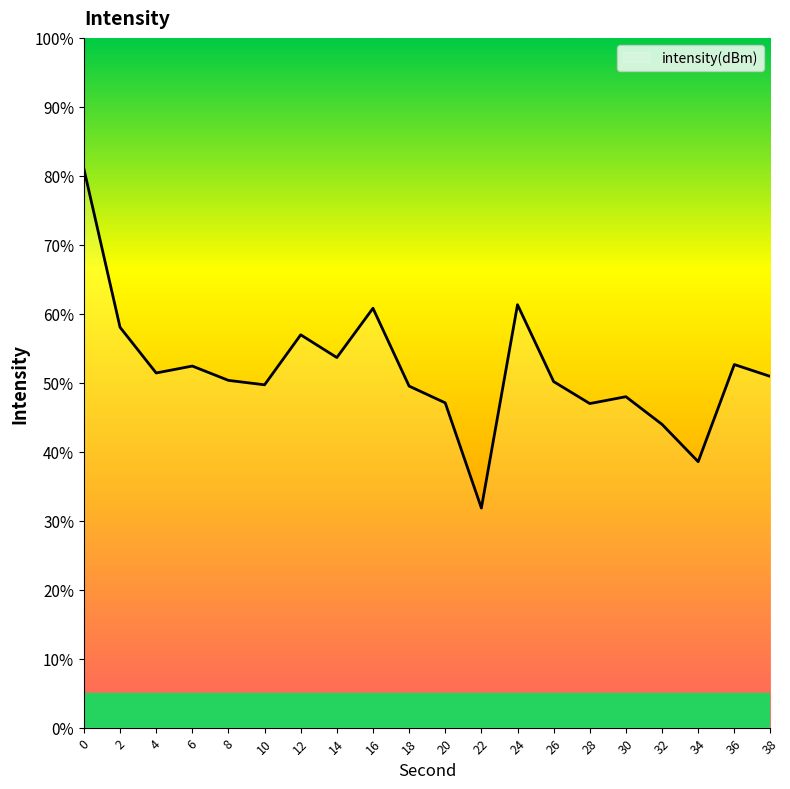

What is the change in value from 14 to 32?

-9.7